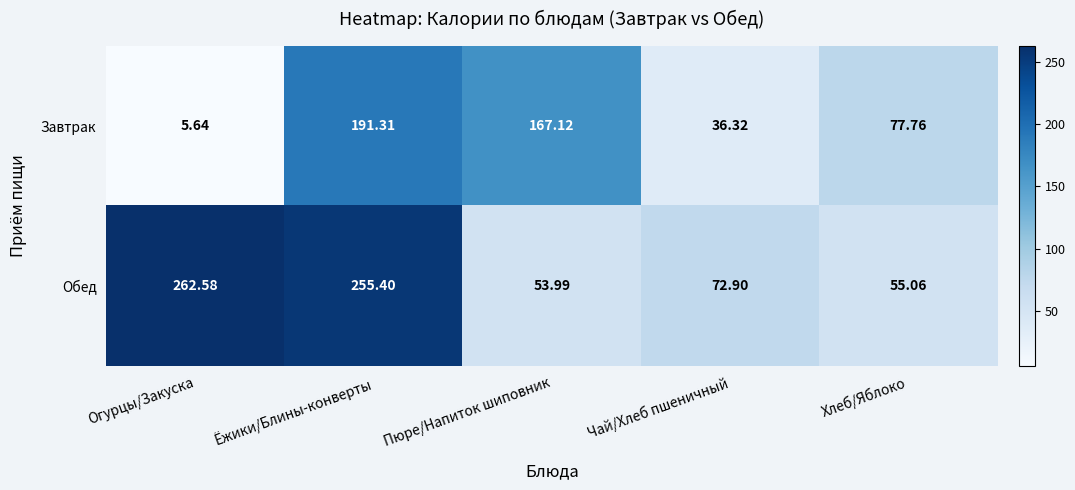

Where does the Завтрак series first go above 77?

Ёжики/Блины-конверты